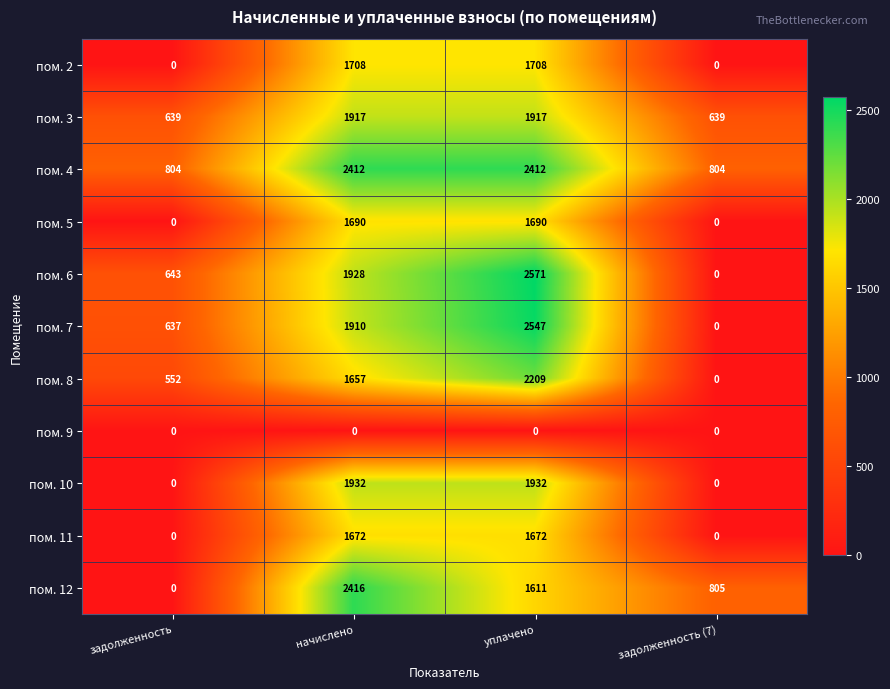

What is the difference between the пом. 4 values at начислено and задолженность (7)?

1608